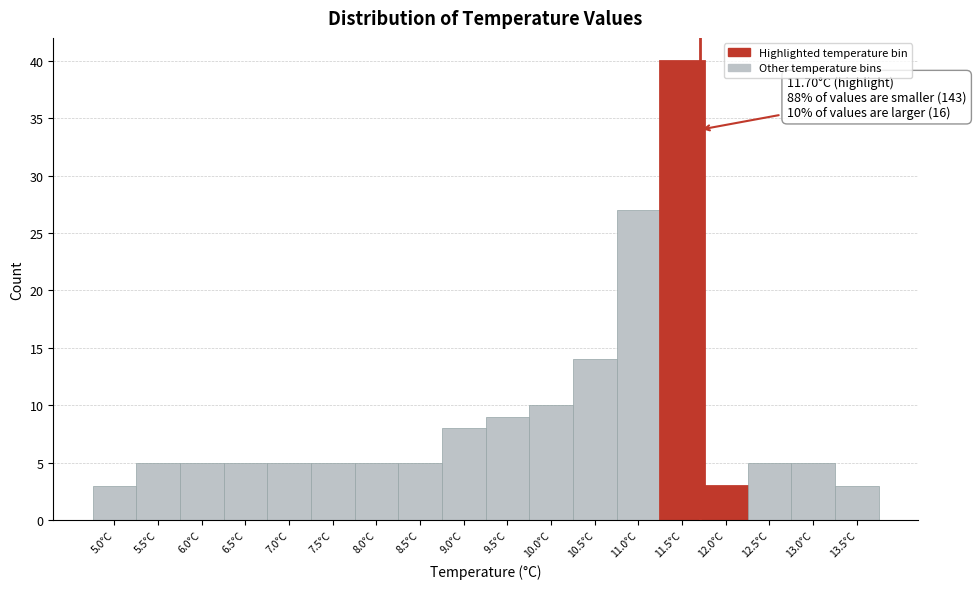

Which range on the x-axis has the tallest bar?

11.25 to 11.75